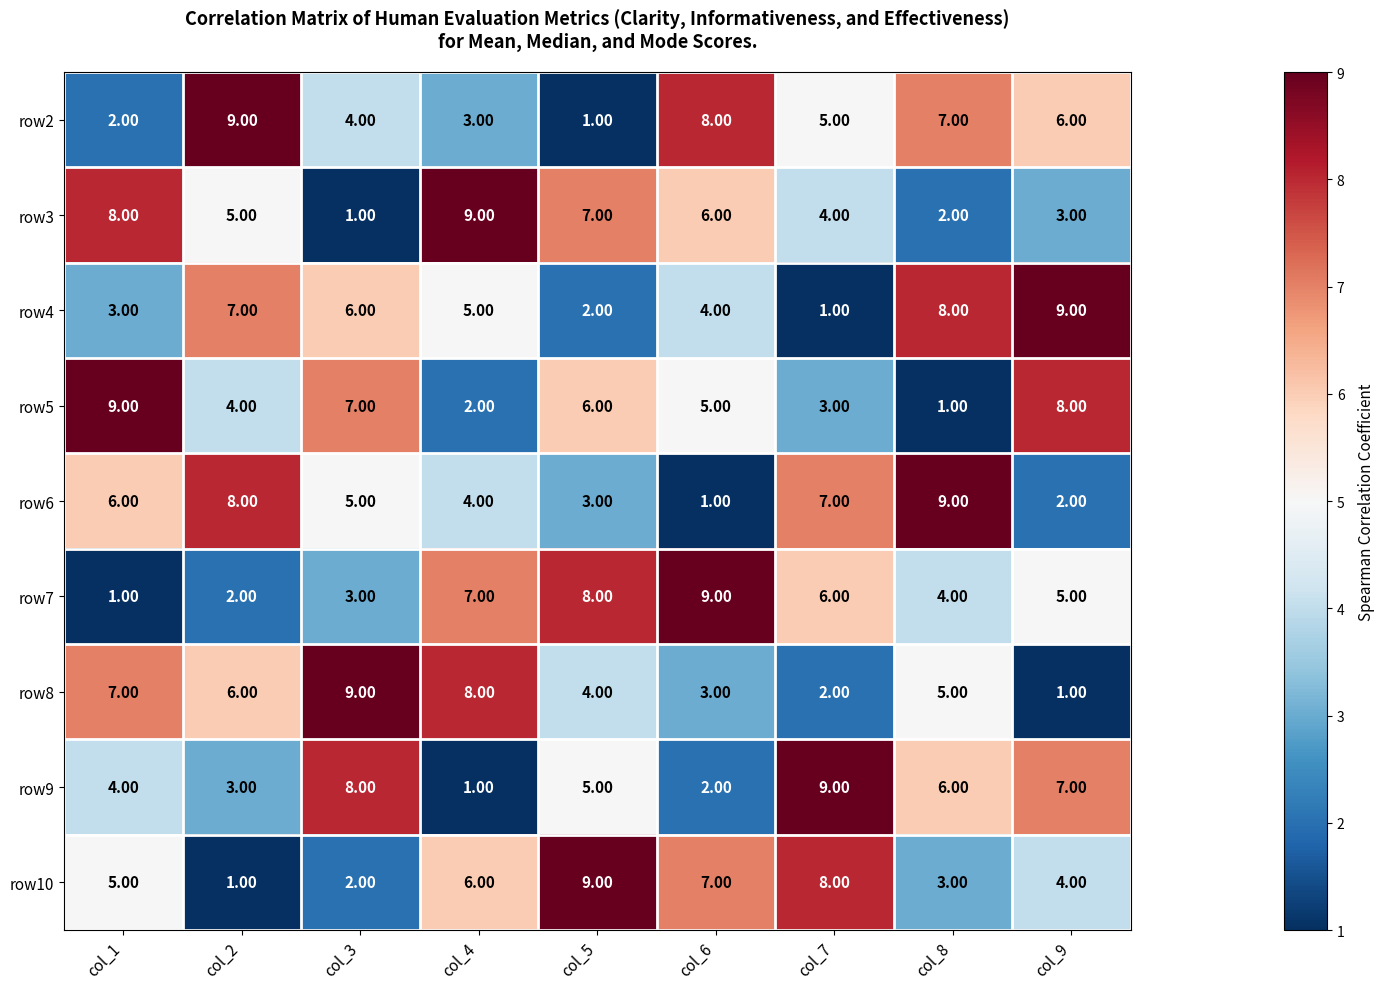

What is the sum of all row5 values?

45